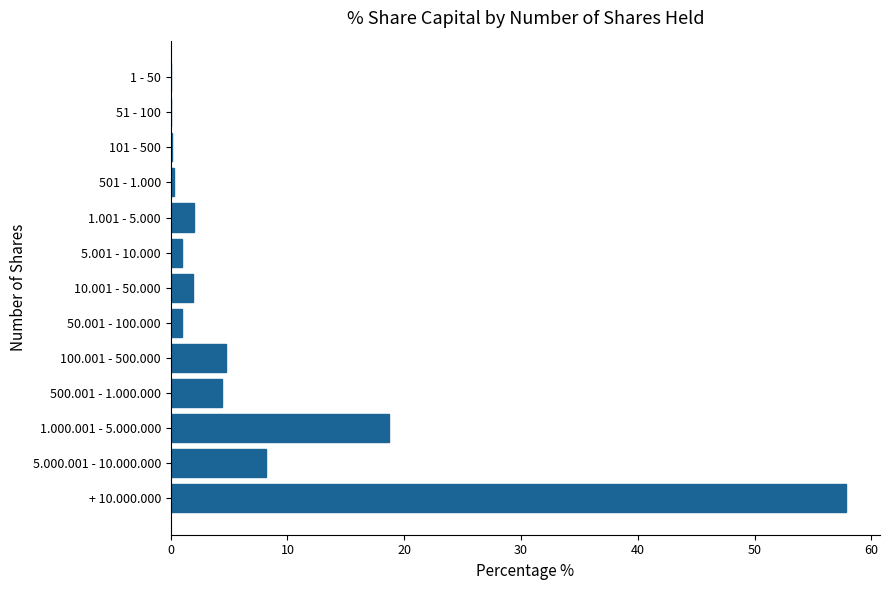

What is the average value?

7.7